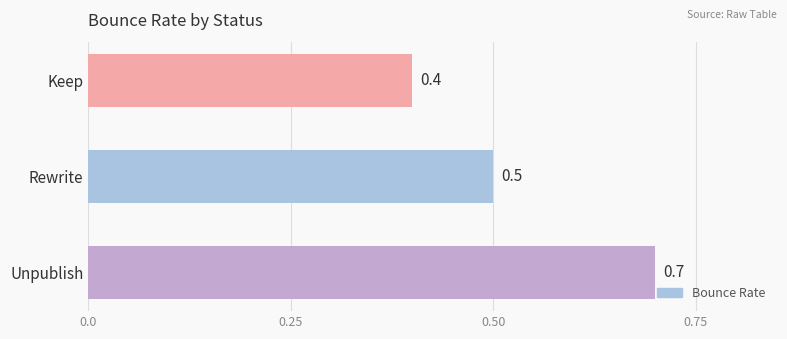

Between Keep and Unpublish, which is larger?

Unpublish